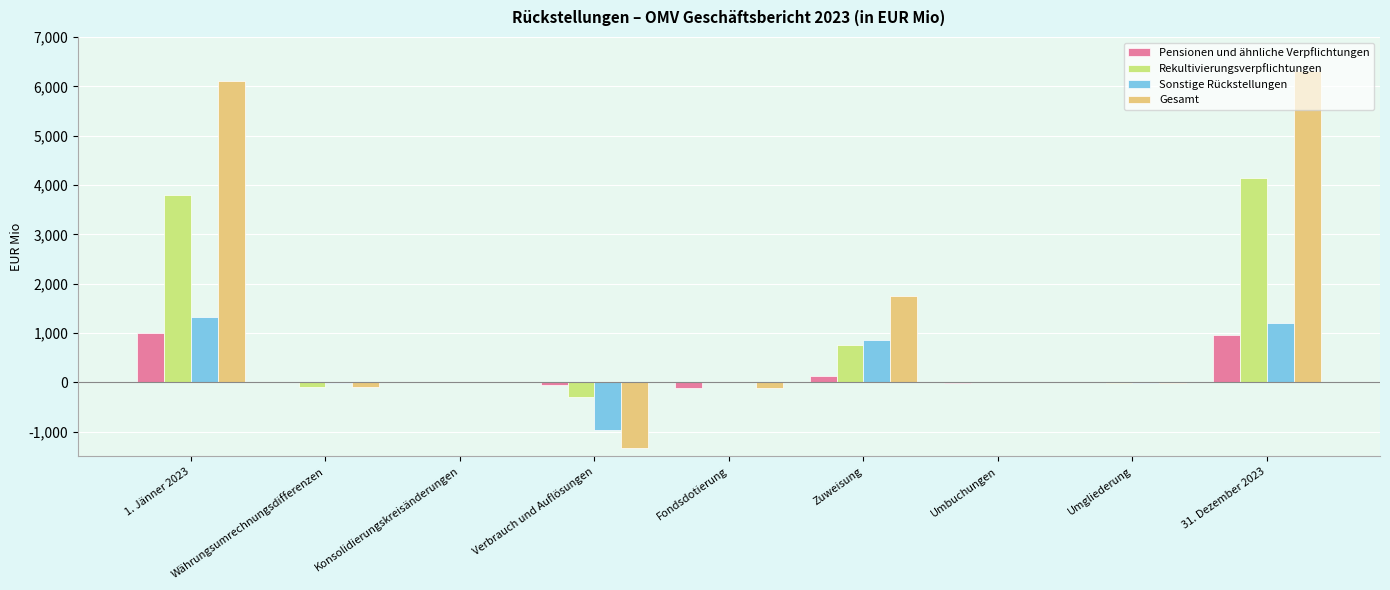

What is the sum of the Pensionen und ähnliche Verpflichtungen values at 31. Dezember 2023 and Verbrauch und Auflösungen?

908